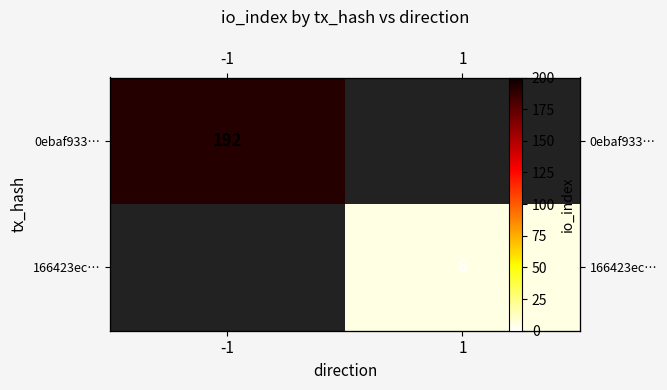

Is the value of 166423ec… at 1 greater than the value of 0ebaf933… at 1?

No